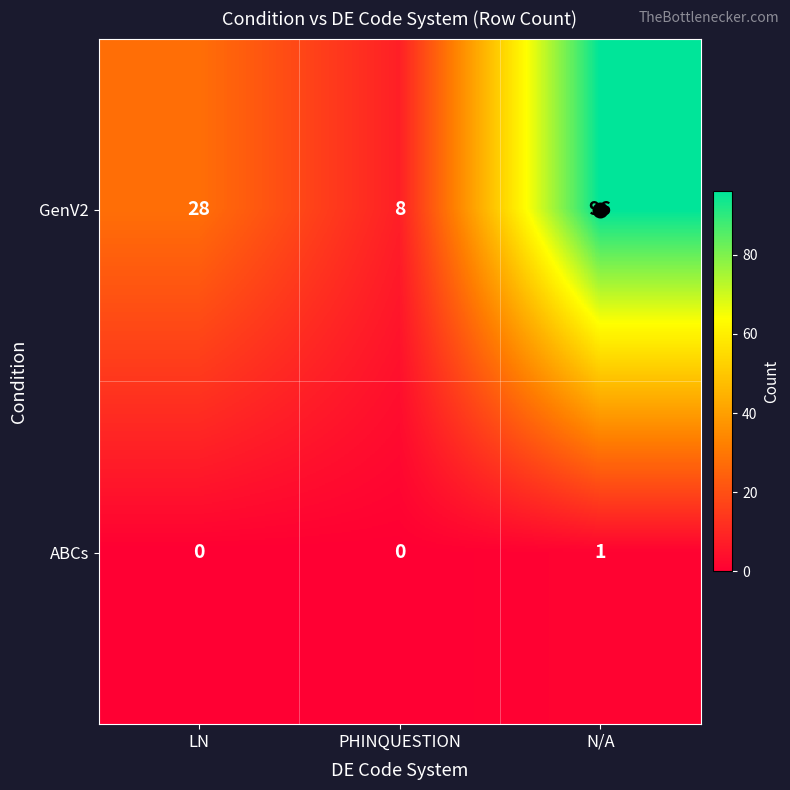

What is the sum of all GenV2 values?

132